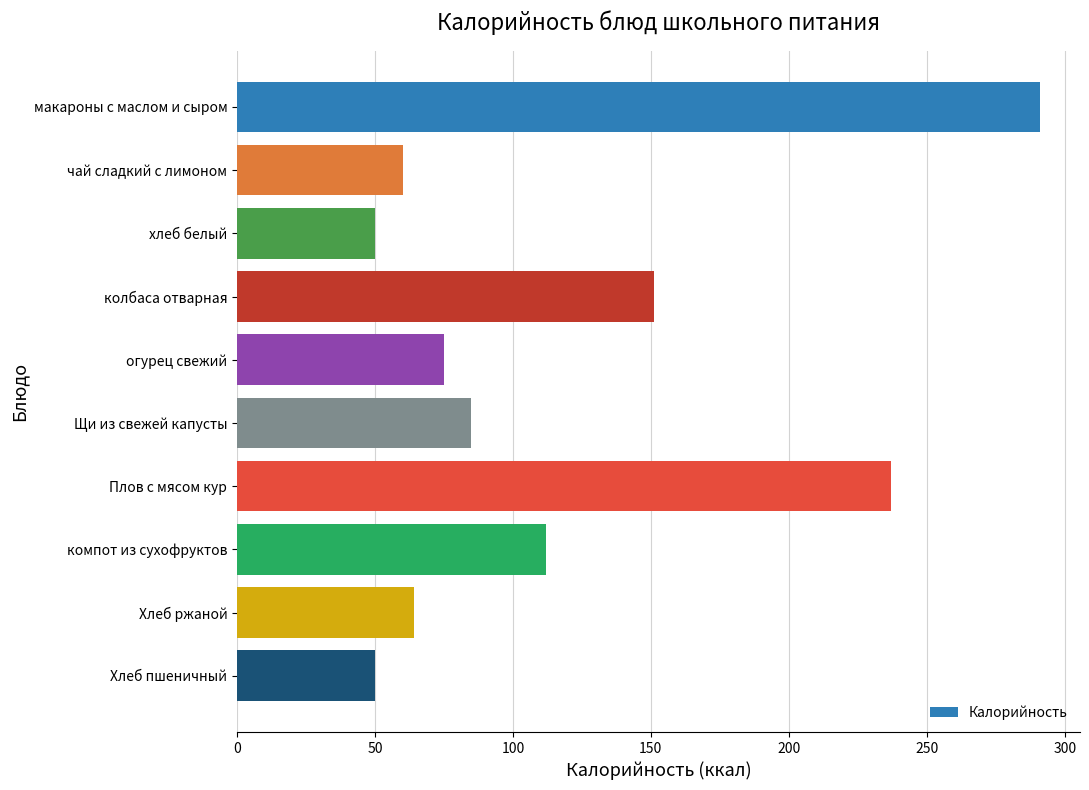

What position from the top is компот из сухофруктов?

8